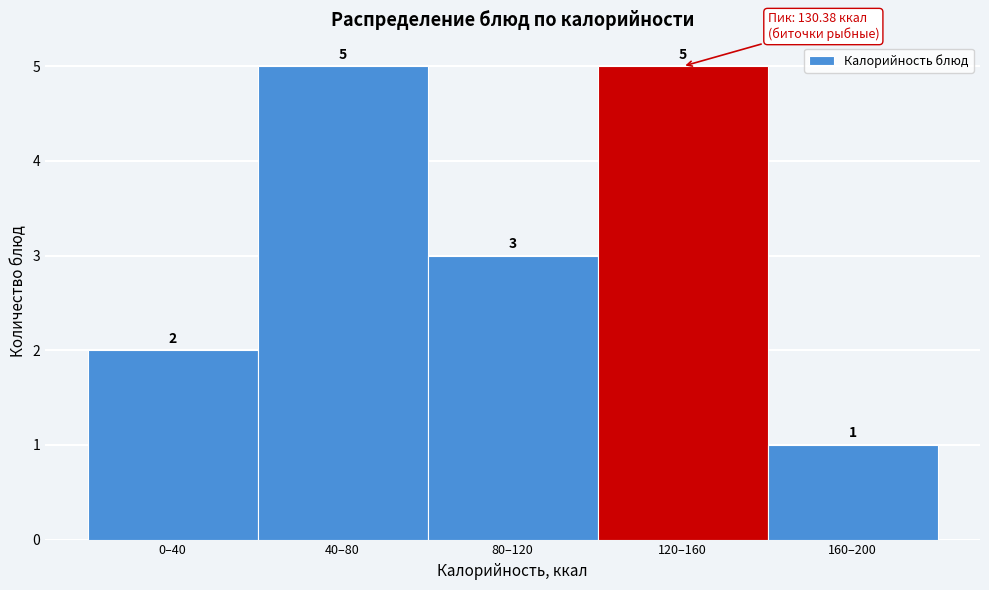

Reading right to left, transcribe all the data shown in this chart.

160–200=1	120–160=5	80–120=3	40–80=5	0–40=2